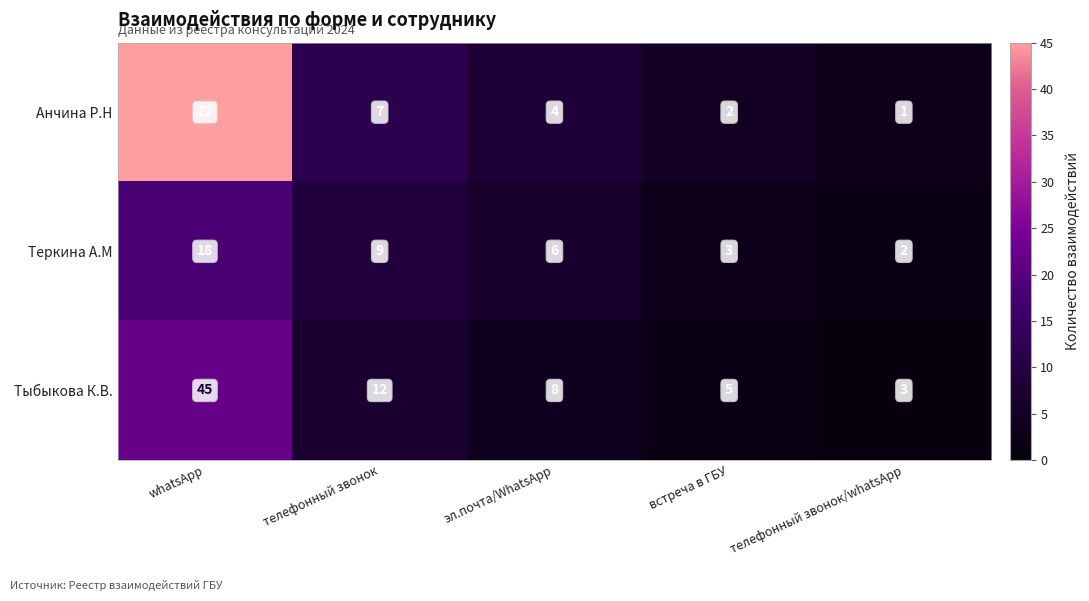

Which series has the largest total across all categories?

Тыбыкова К.В.